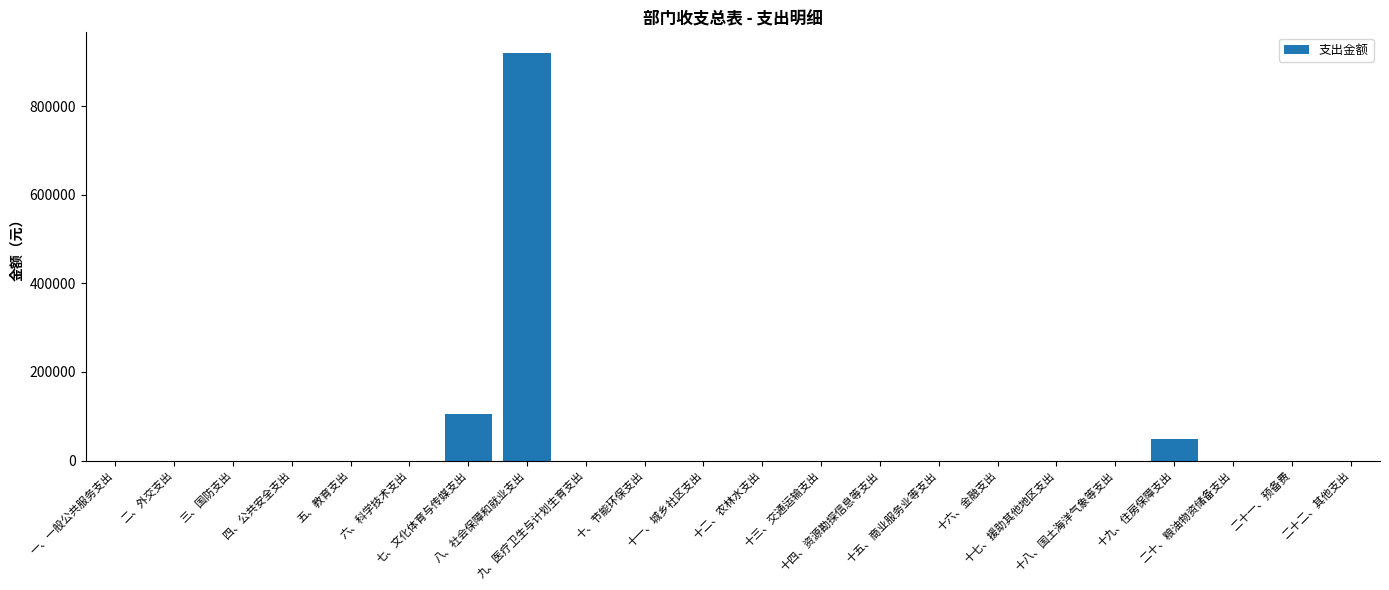

What is the sum of all values?

1076065.8